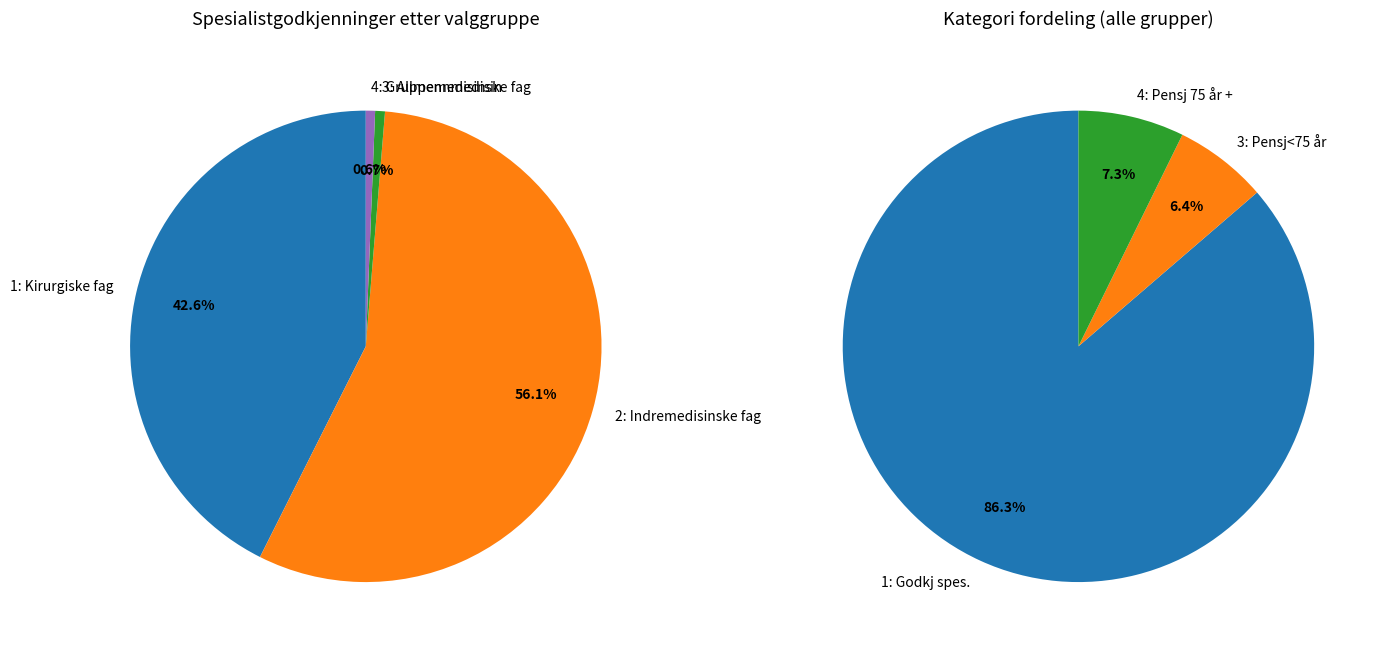

How many slices are in this pie chart?

4